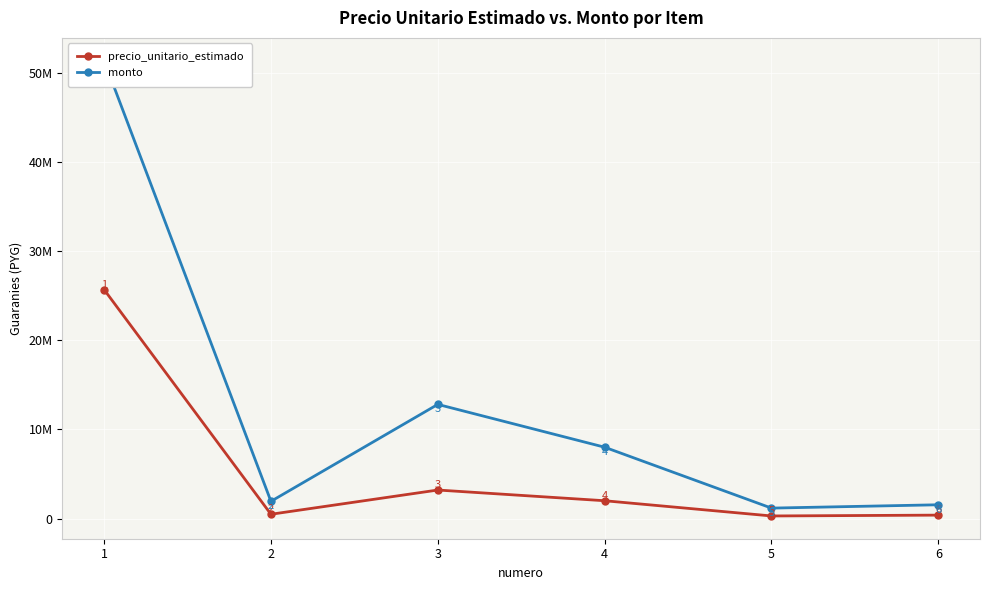

What are all the series names shown in the legend?

precio_unitario_estimado, monto